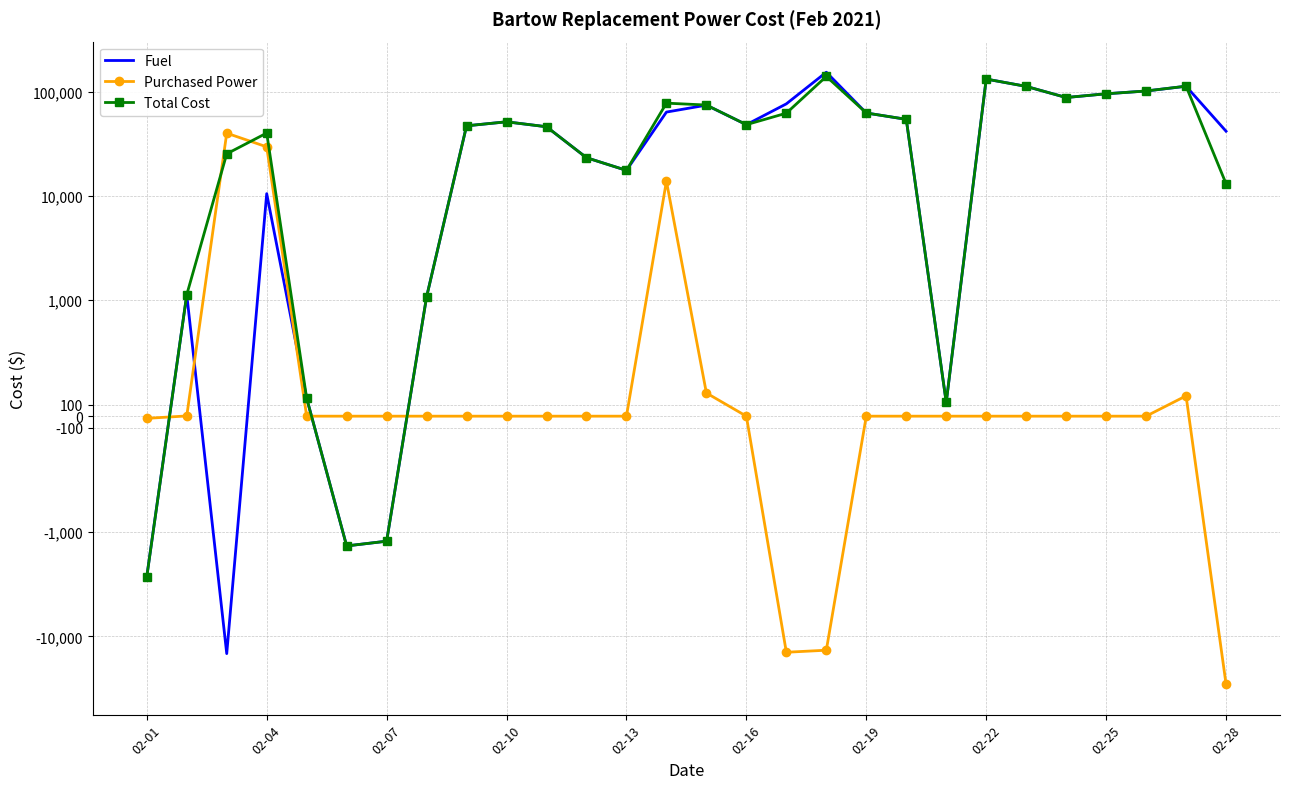

How many lines are shown in the chart?

3